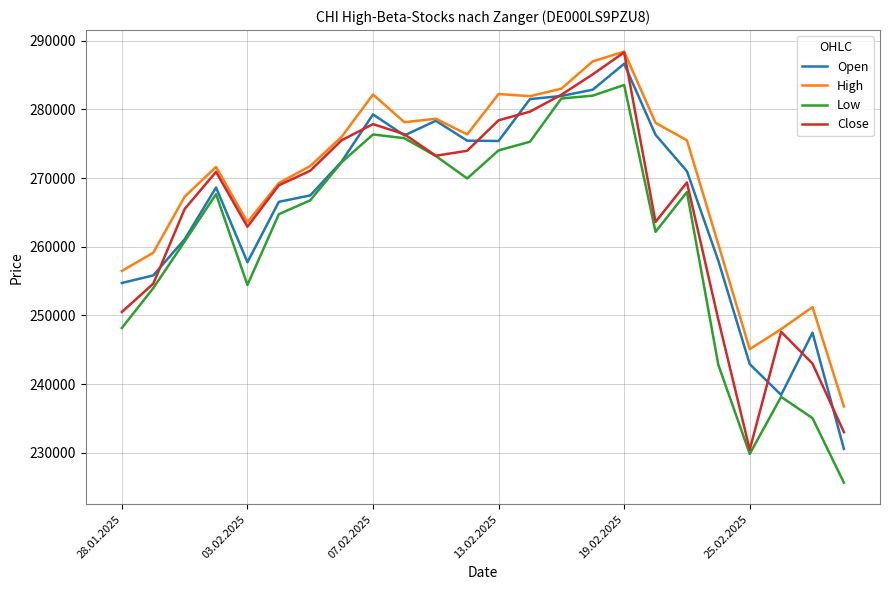

What is the smallest value displayed?

225637